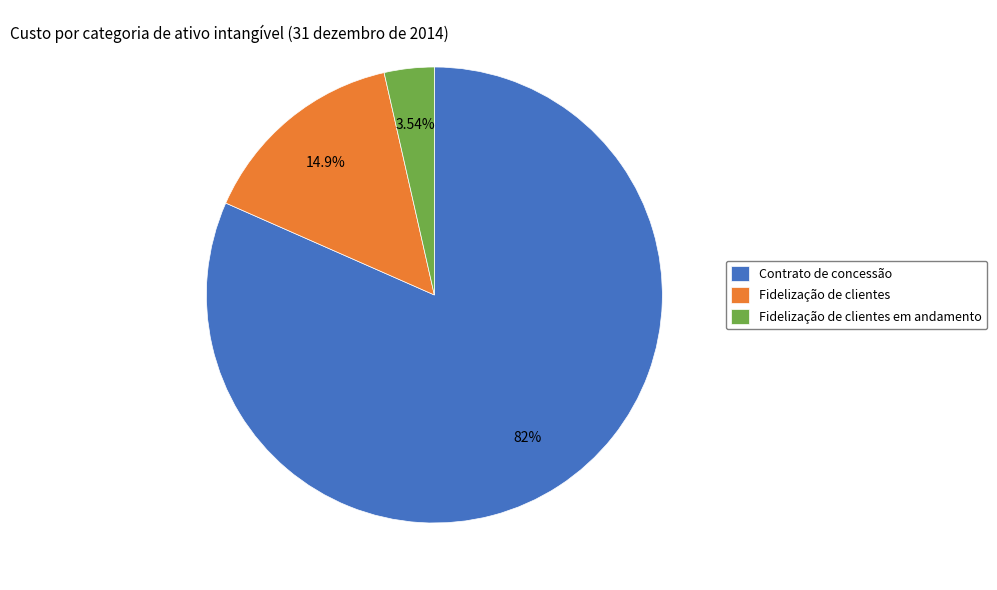

To the nearest percent, what percentage of the pie is Contrato de concessão?

82%